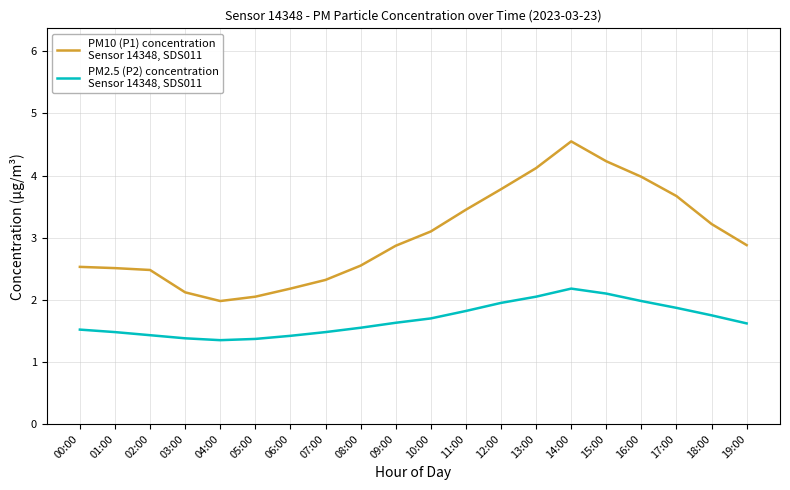

At which category is the sum across all series the highest?

14:00